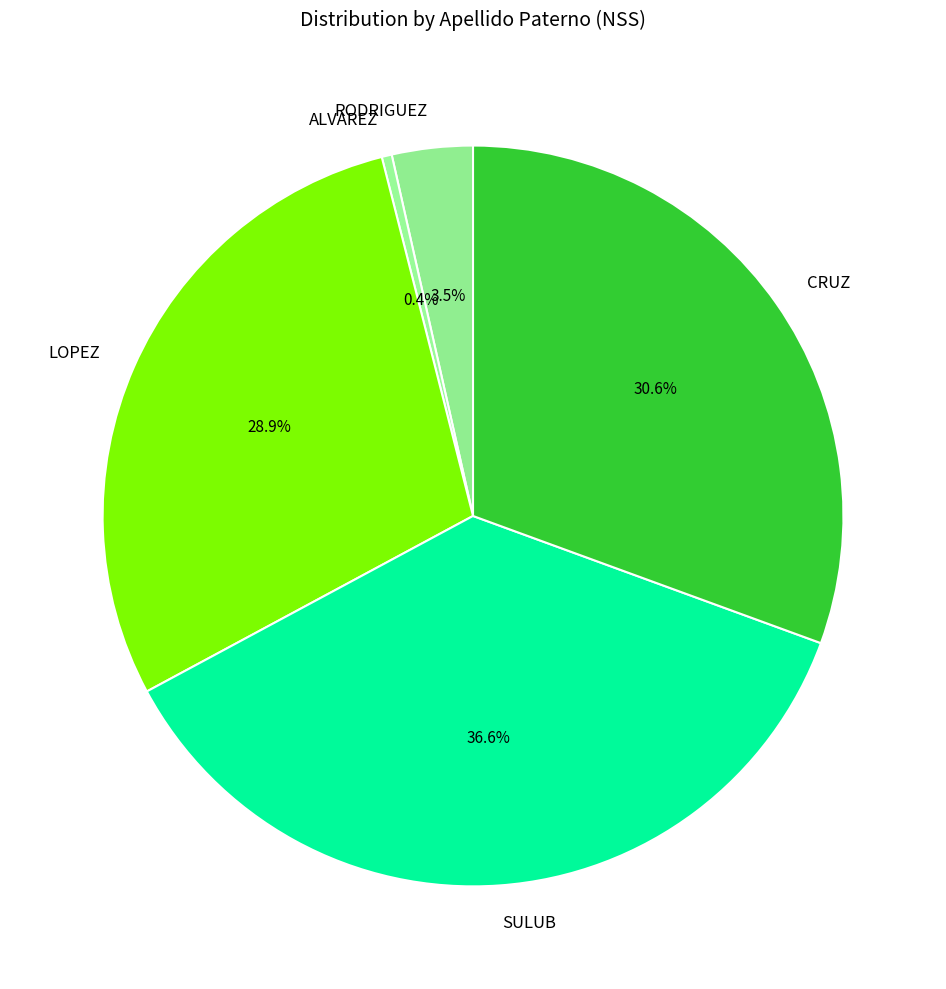

Is it true that SULUB is 49% of the pie?

False